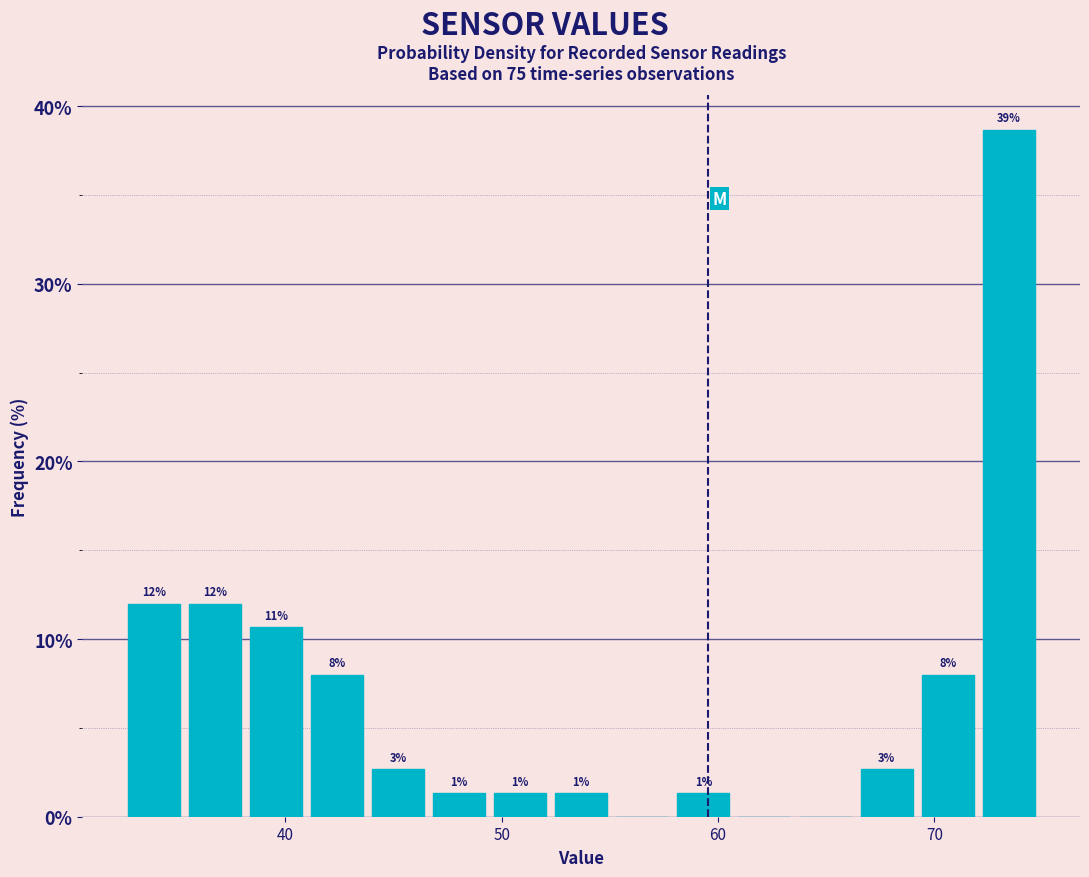

Around what value on the x-axis is the tallest bar? Give the approximate position of its centre, as read against the axis.

73